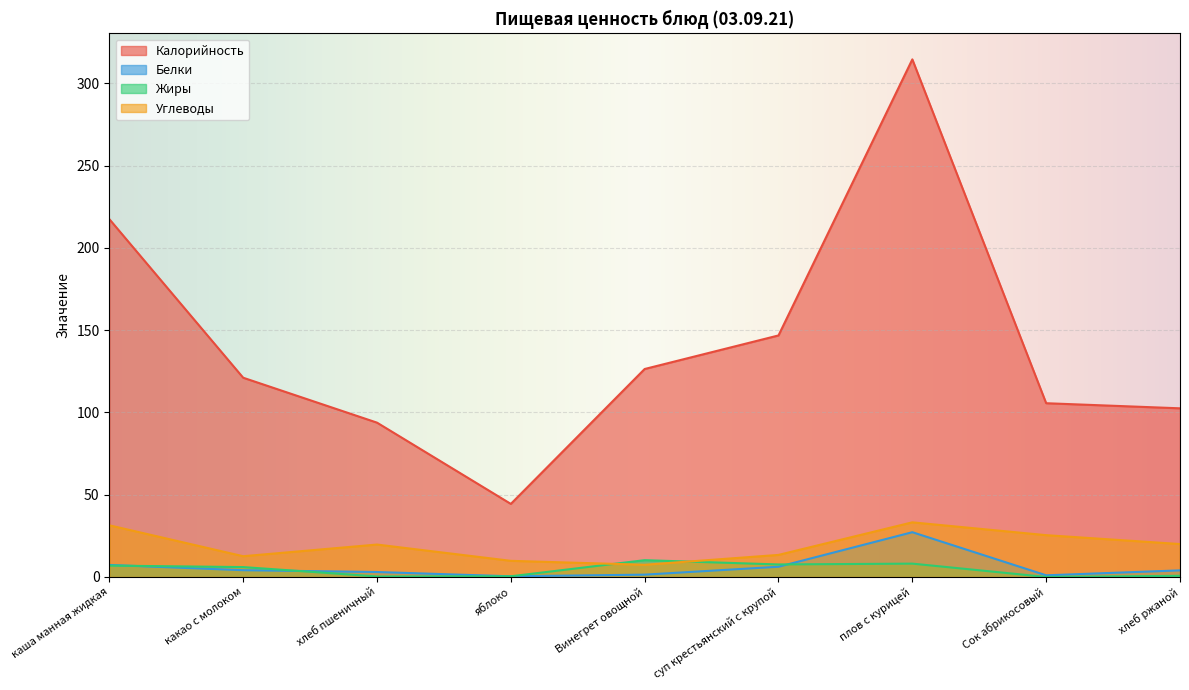

Does the chart display data point markers on the line(s)?

No